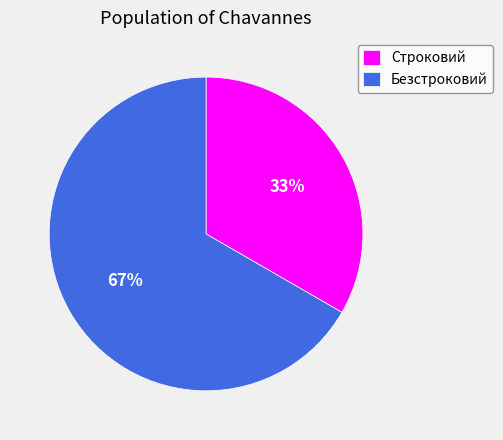

Do Безстроковий and Строковий together represent more than half of the pie?

Yes